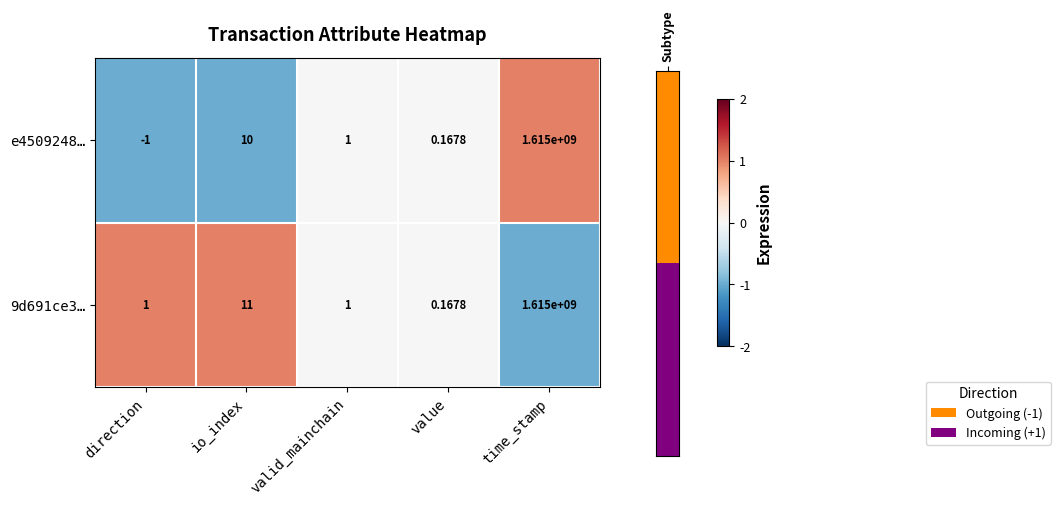

At which label is 9d691ce3… closest to 807500000?

io_index